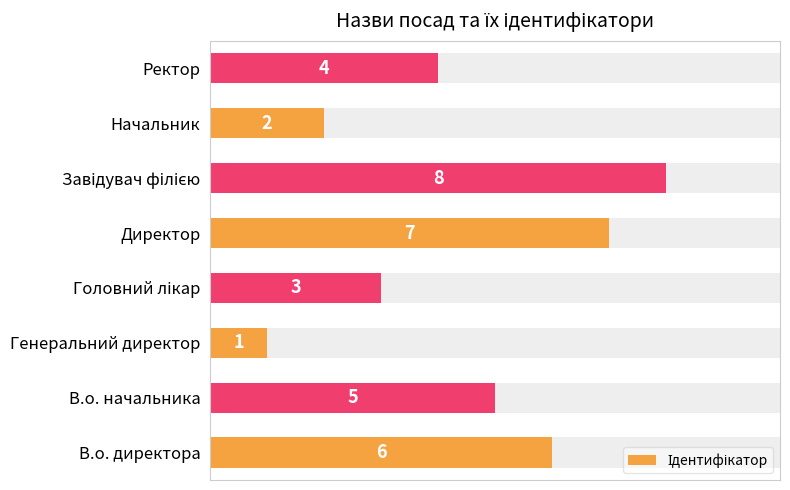

What is the minimum value shown in the chart?

1